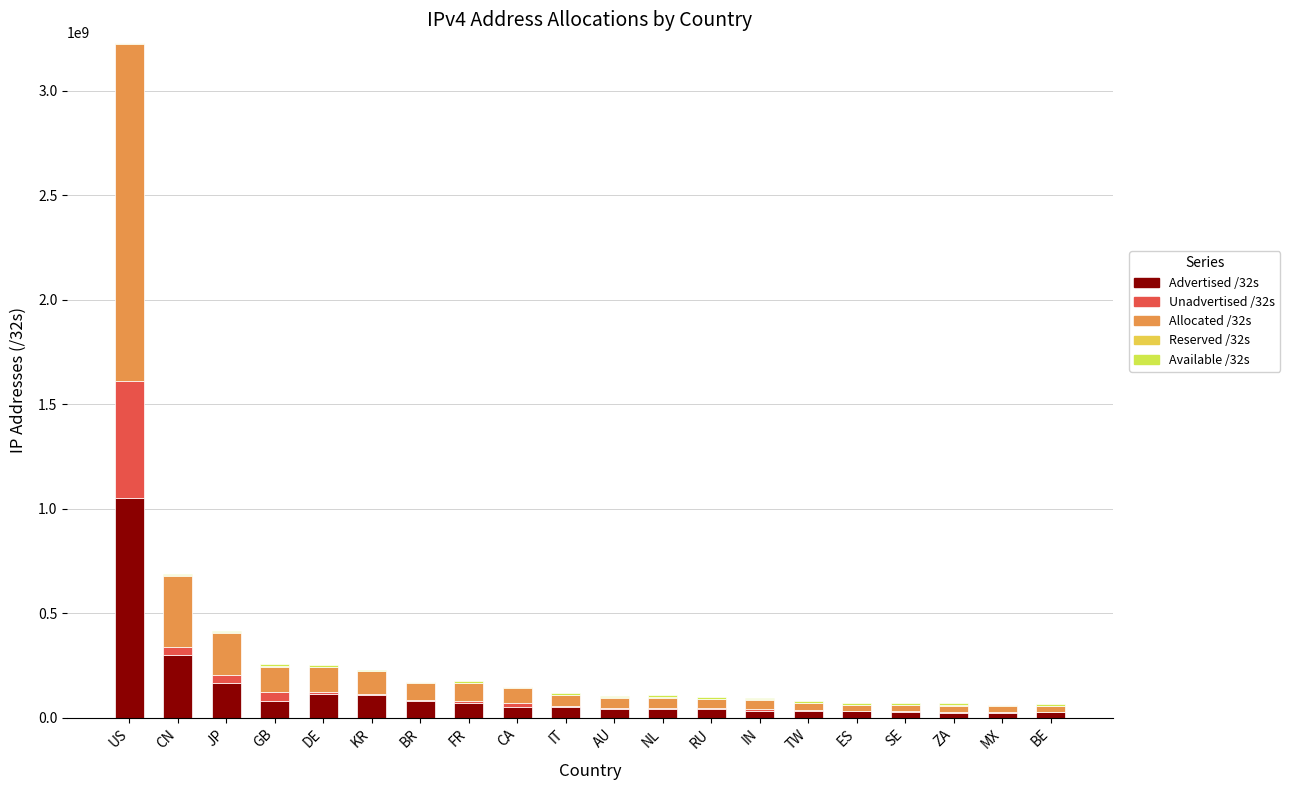

Count the number of categories in the chart.

20